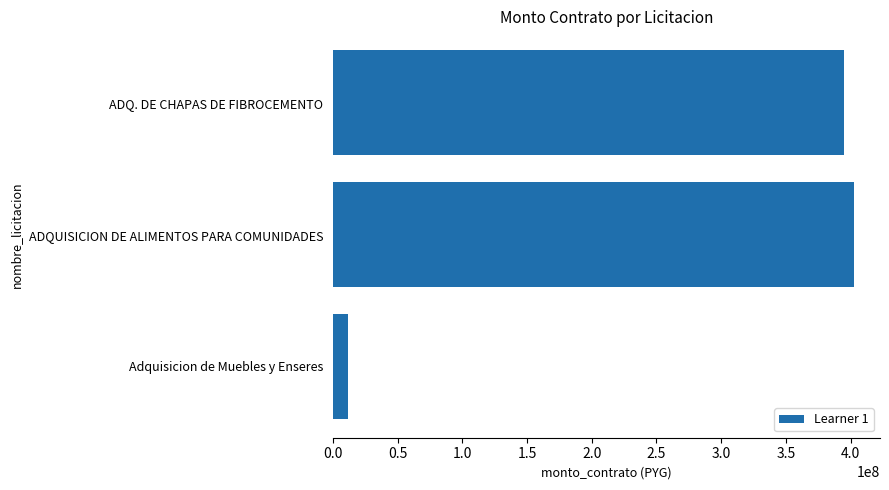

Where is the data nearest to the value 207300000?

ADQ. DE CHAPAS DE FIBROCEMENTO